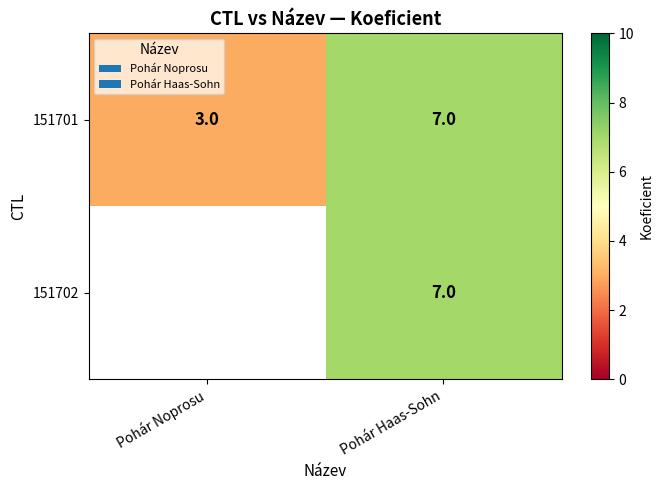

Count the 151701 values in the range 3 to 7.

2